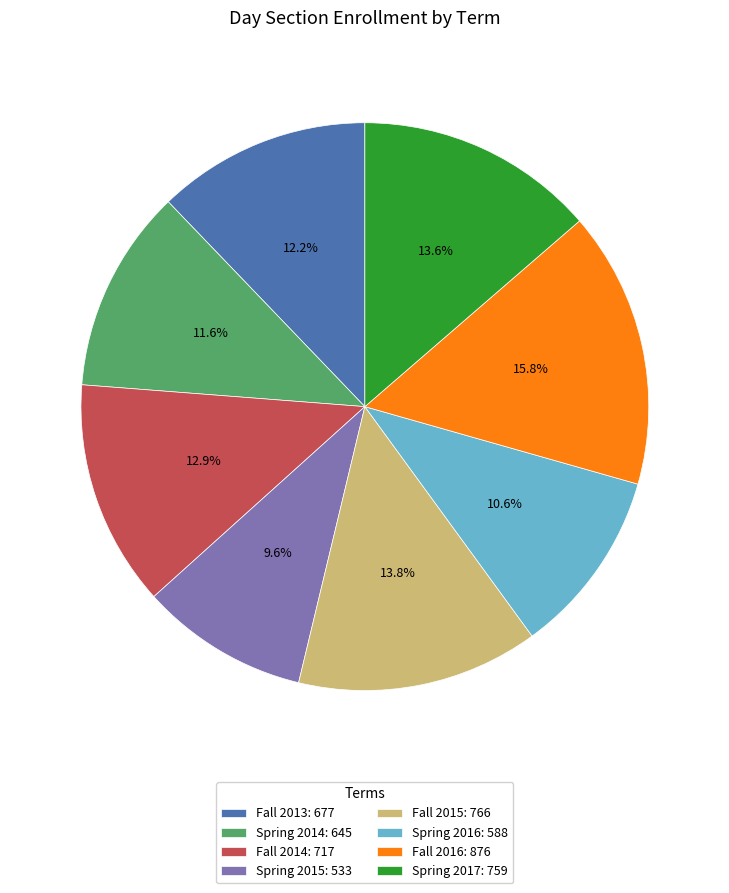

Count the number of slices in the pie.

8